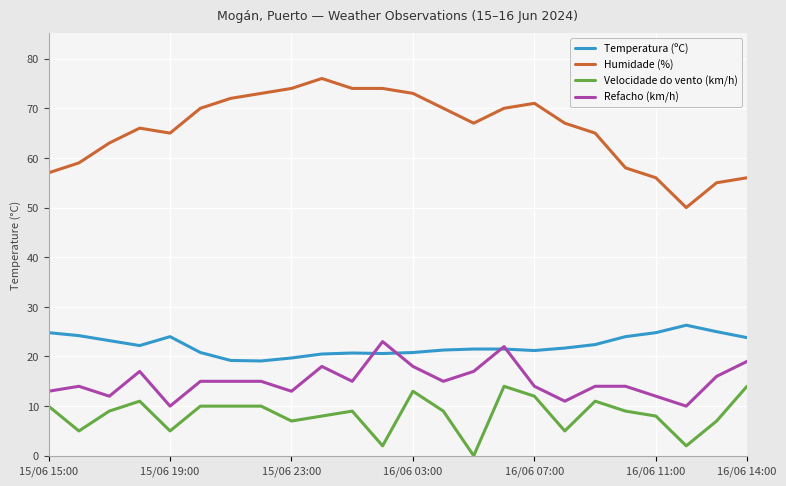

What is the minimum value for Humidade (%)?

50.0